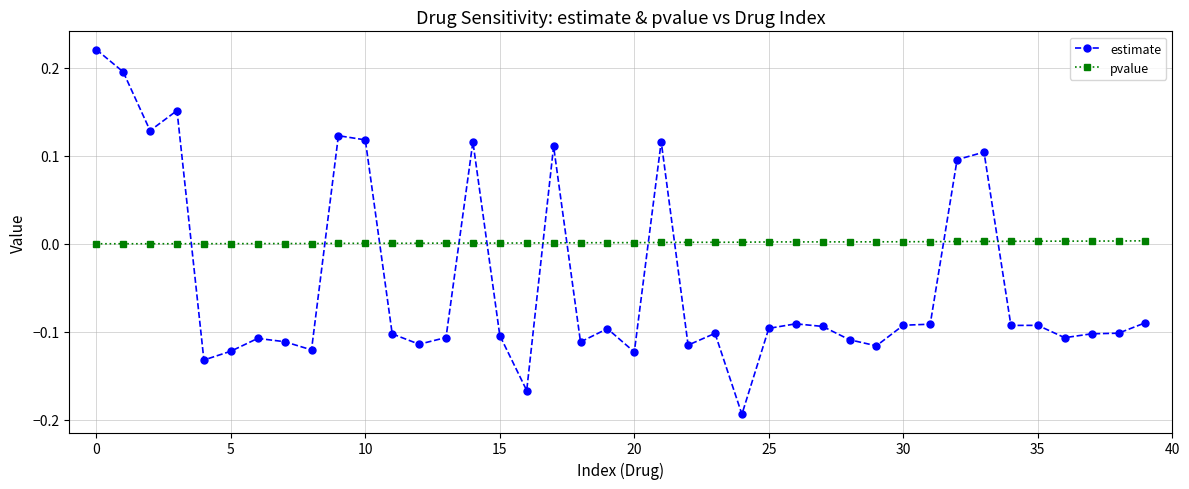

Rank the series by their average value, from lowest to highest.

estimate, pvalue